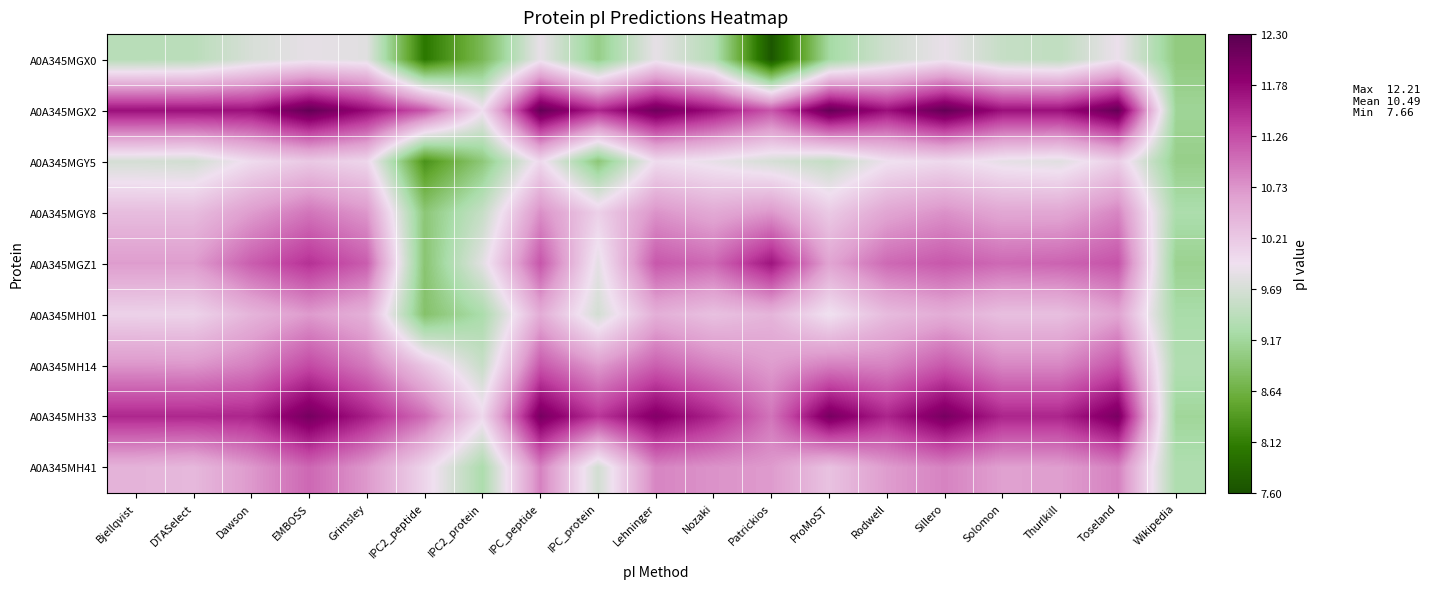

At how many categories does at least one series exceed 9?

19